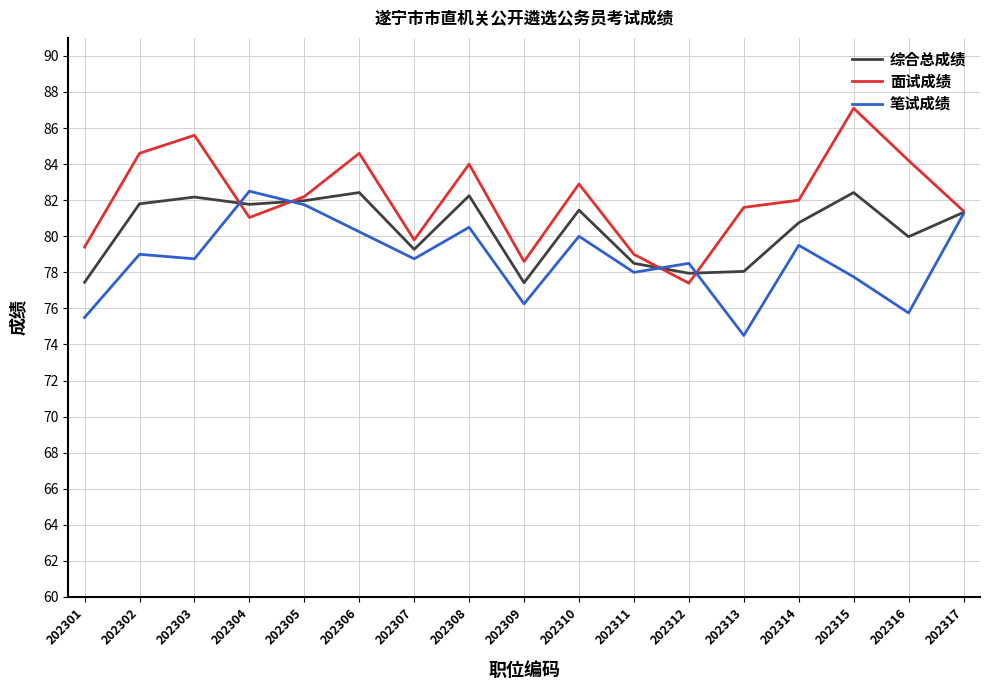

Is it true that 笔试成绩 equals 79.0 at 202302?

True